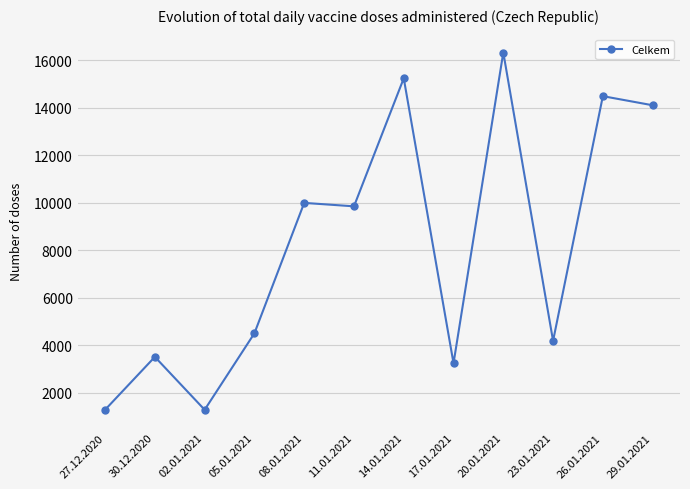

How many categories are shown in the chart?

12